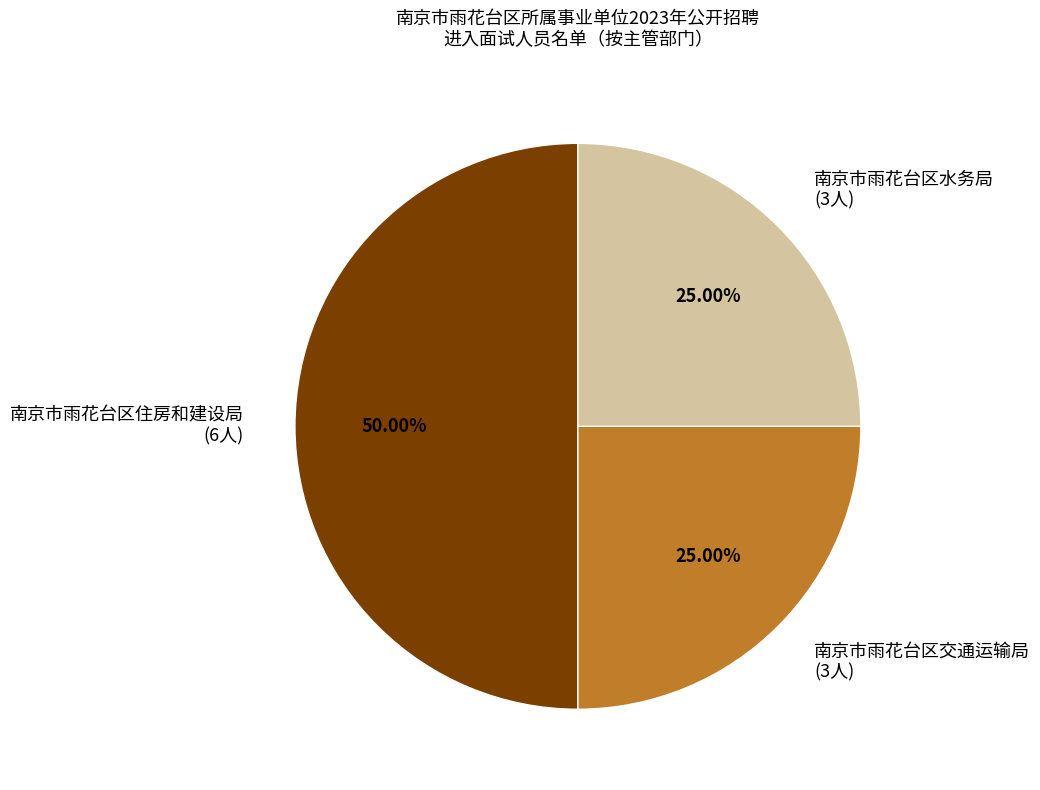

What is the ratio of the value at 南京市雨花台区住房和建设局 (6人) to the value at 南京市雨花台区交通运输局 (3人)?

2.0